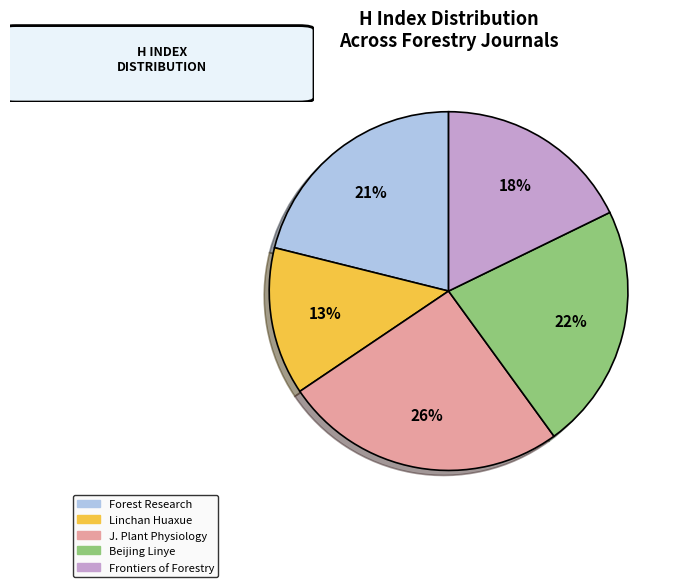

To the nearest percent, what is the average slice percentage?

20%